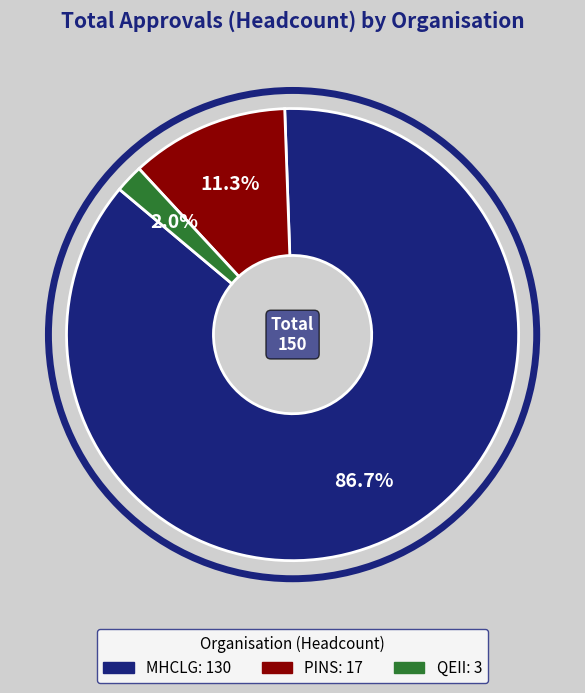

To the nearest percent, what portion does MHCLG represent?

87%